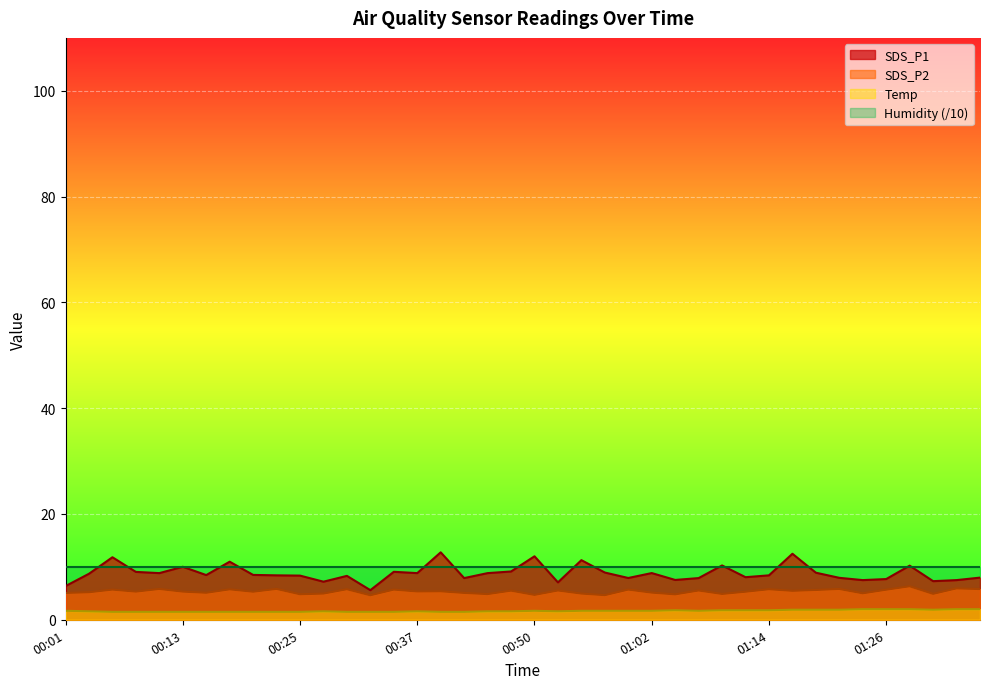

Which category has the lowest value in the Temp series?

00:06